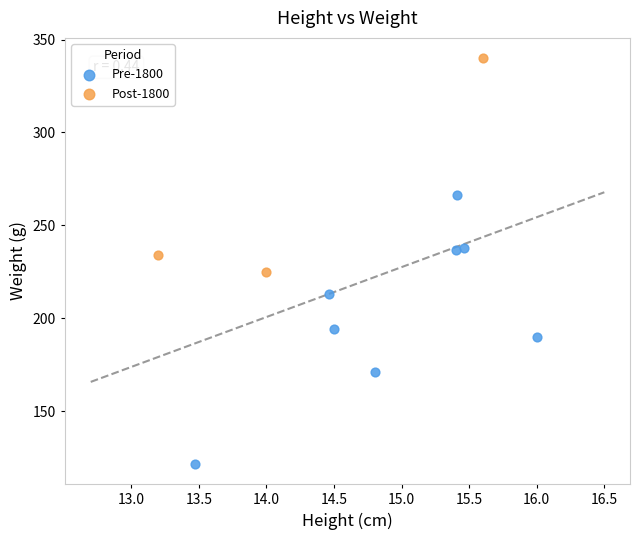

Which series contains the highest Y value?

Post-1800